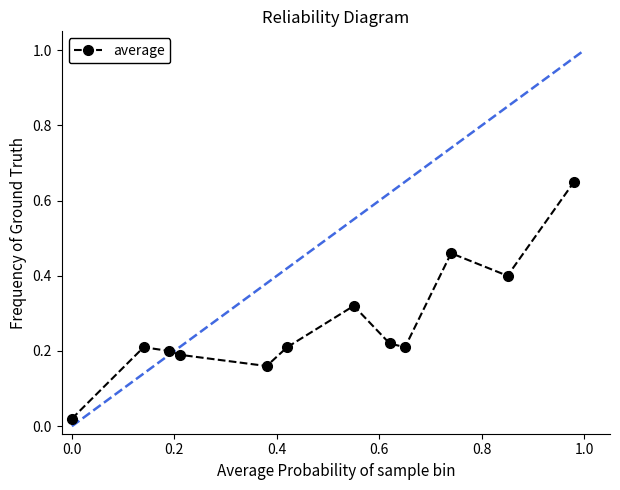

True or false: there are more than 0 points higher than both neighbors.

True